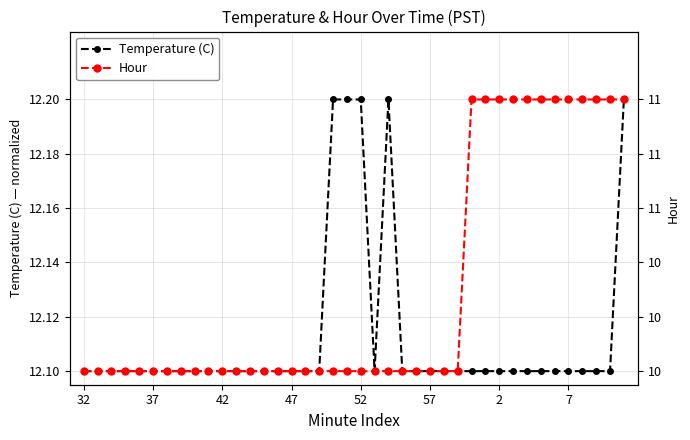

Which series has the widest spread of values?

Hour